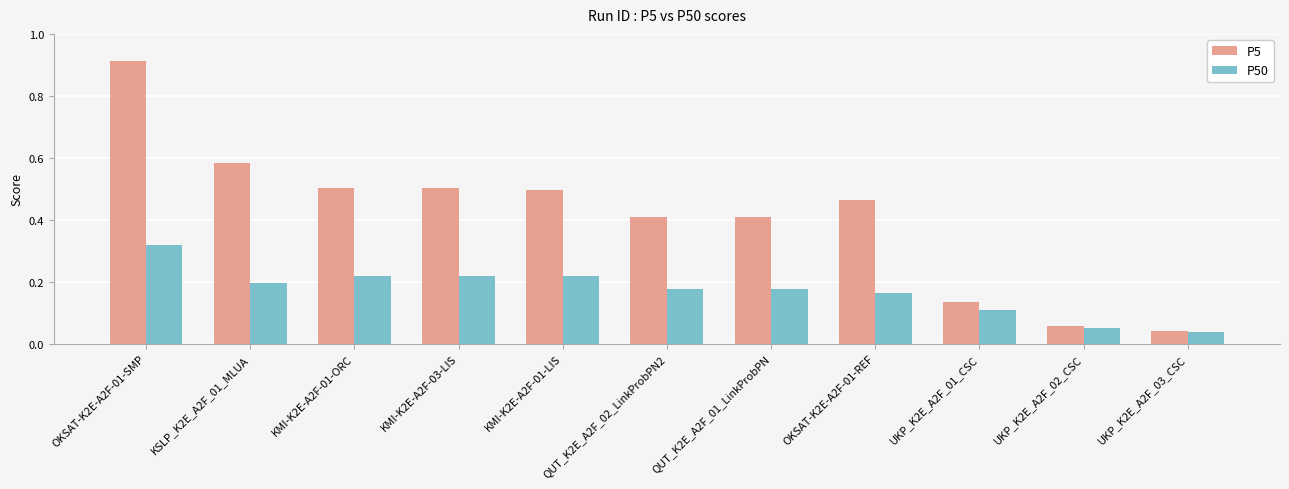

Which series has the largest total across all categories?

P5